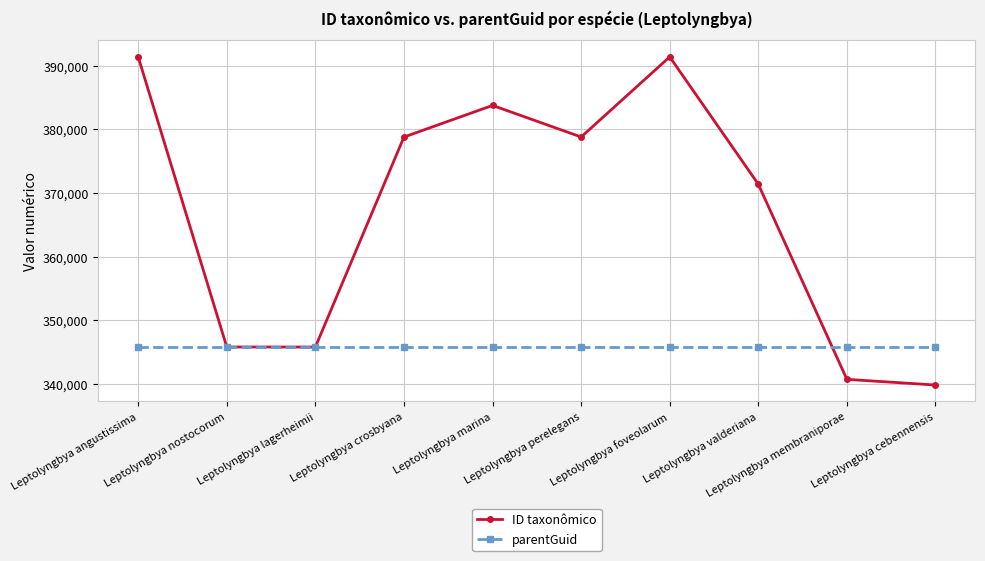

What is the highest value of the parentGuid series?

345756